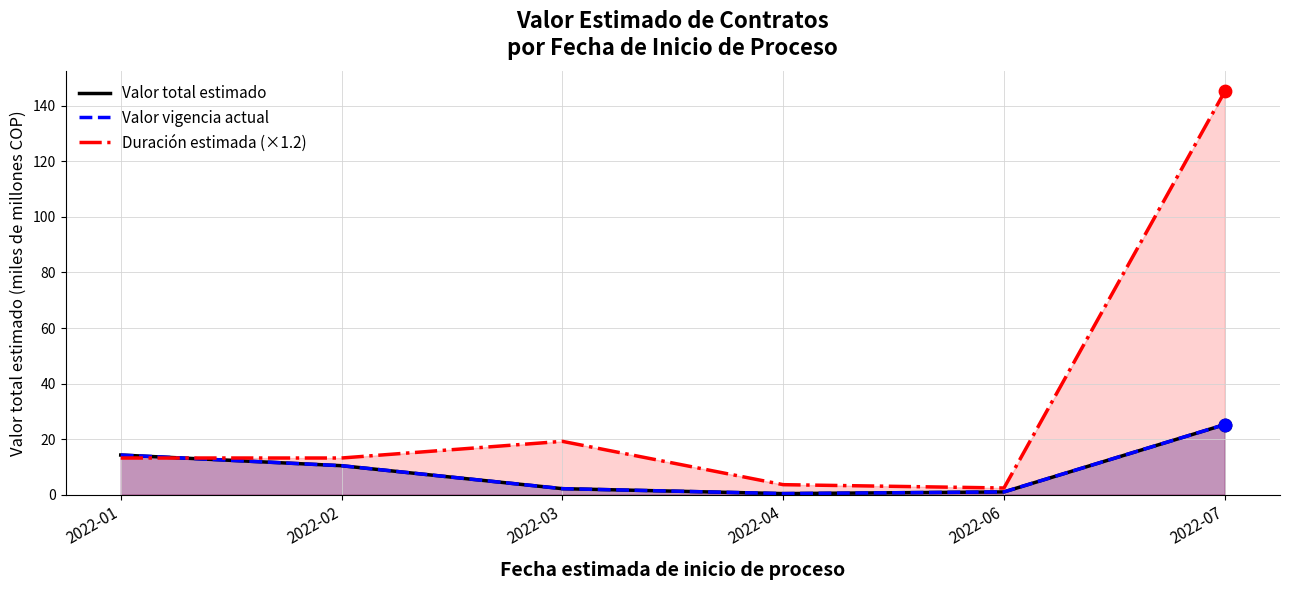

Which series reaches the minimum Y coordinate?

Valor total estimado